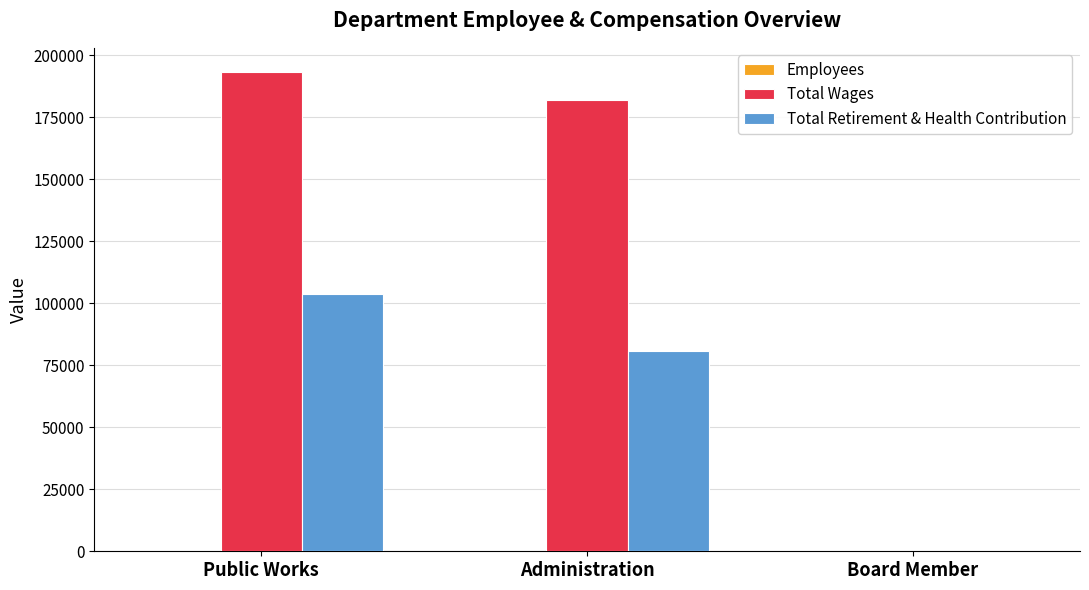

What is the spread (max minus min) of values at Board Member?

5